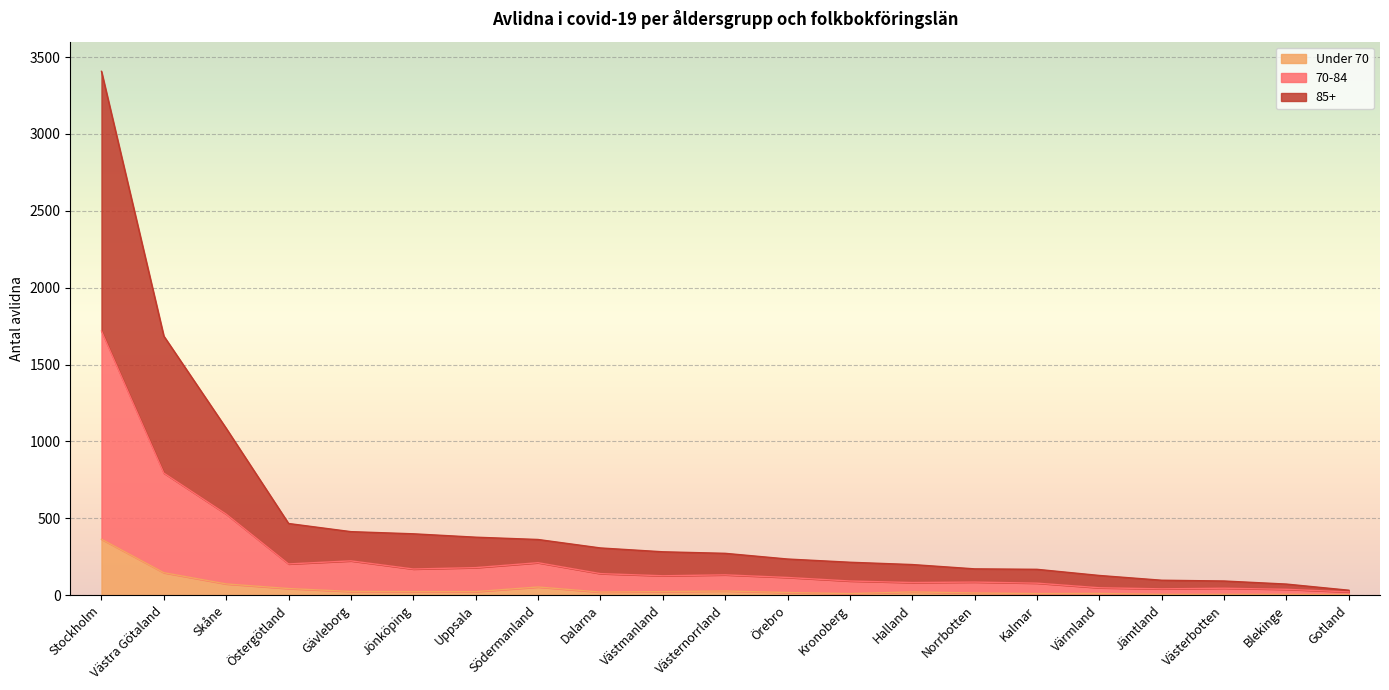

Where is the first local maximum for Under 70?

Södermanland